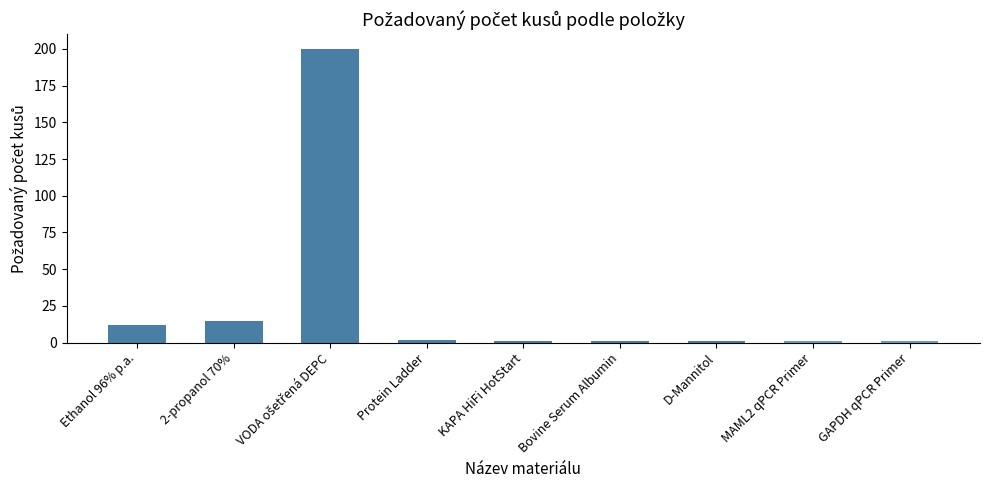

What is the maximum value shown in the chart?

200